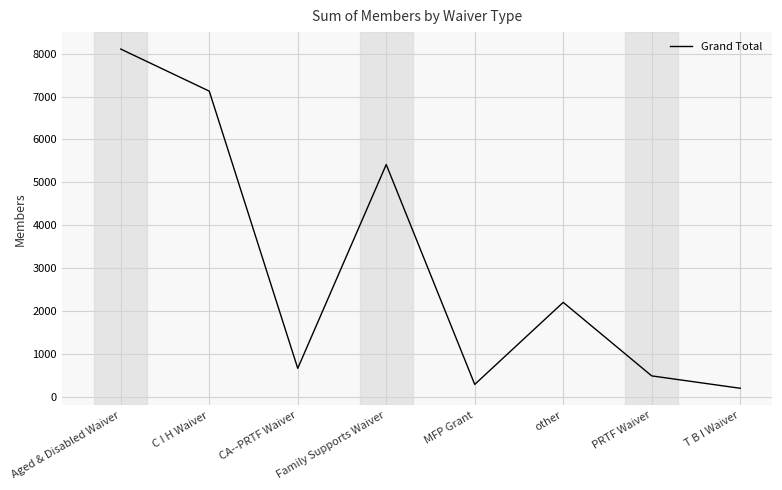

What is the average value?

3058